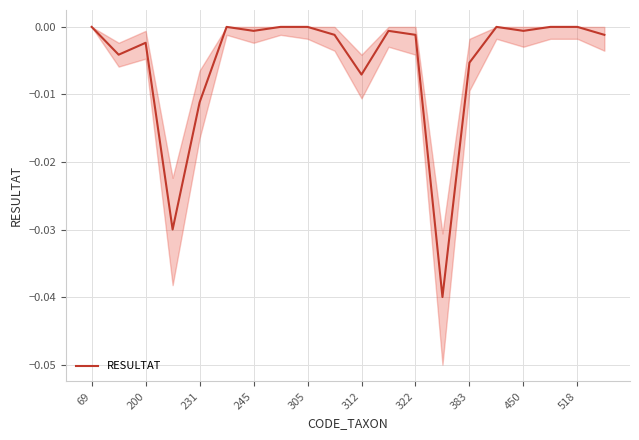

How many points are lower than both their immediate neighbors (excluding endpoints)?

6